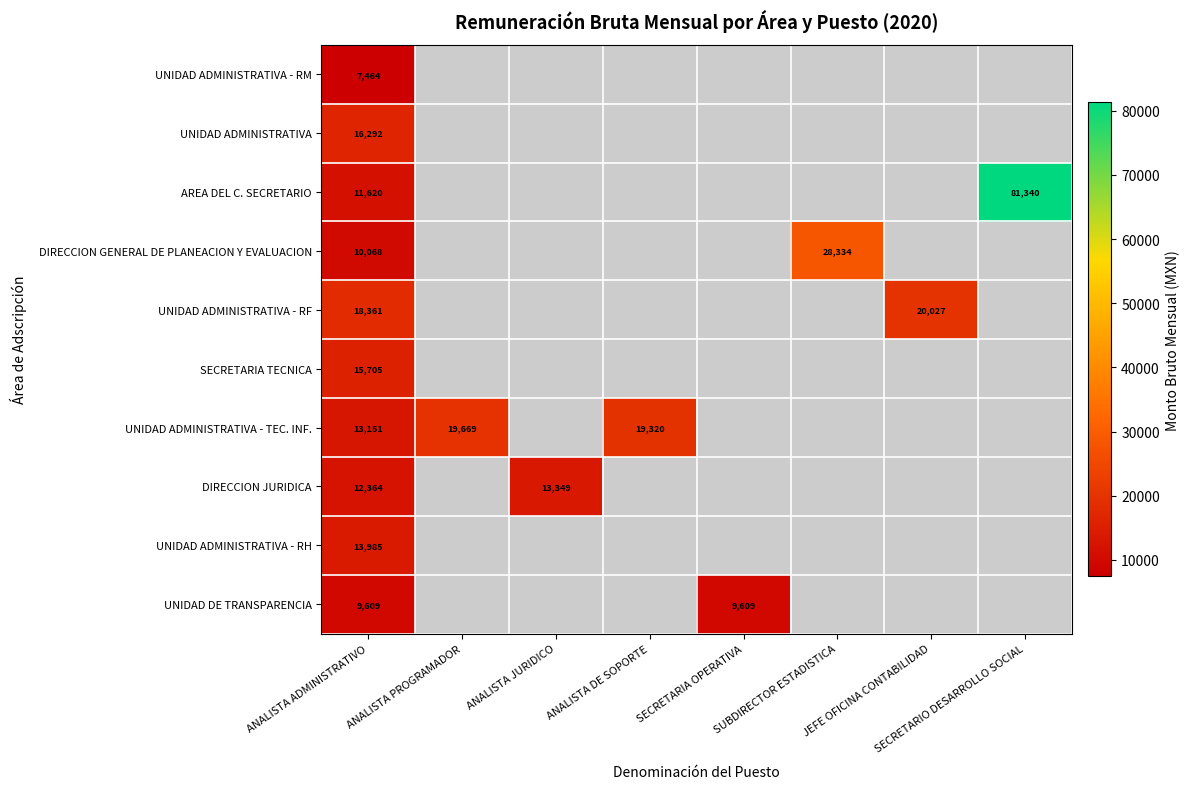

How many data points in UNIDAD DE TRANSPARENCIA are above 9608?

2